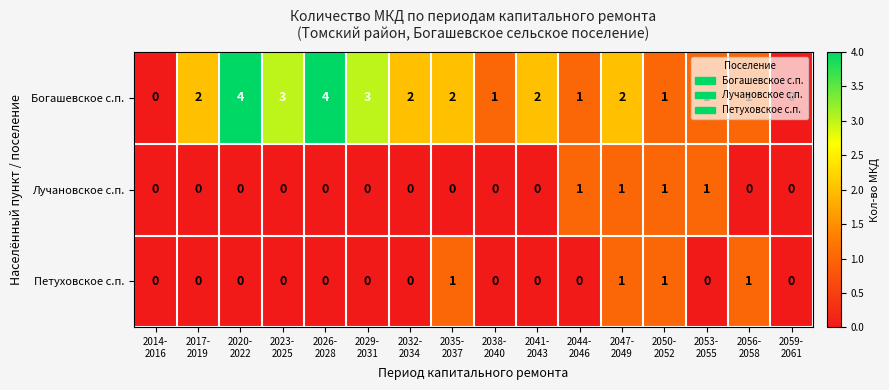

Which series has the largest range (max minus min)?

Богашевское с.п.